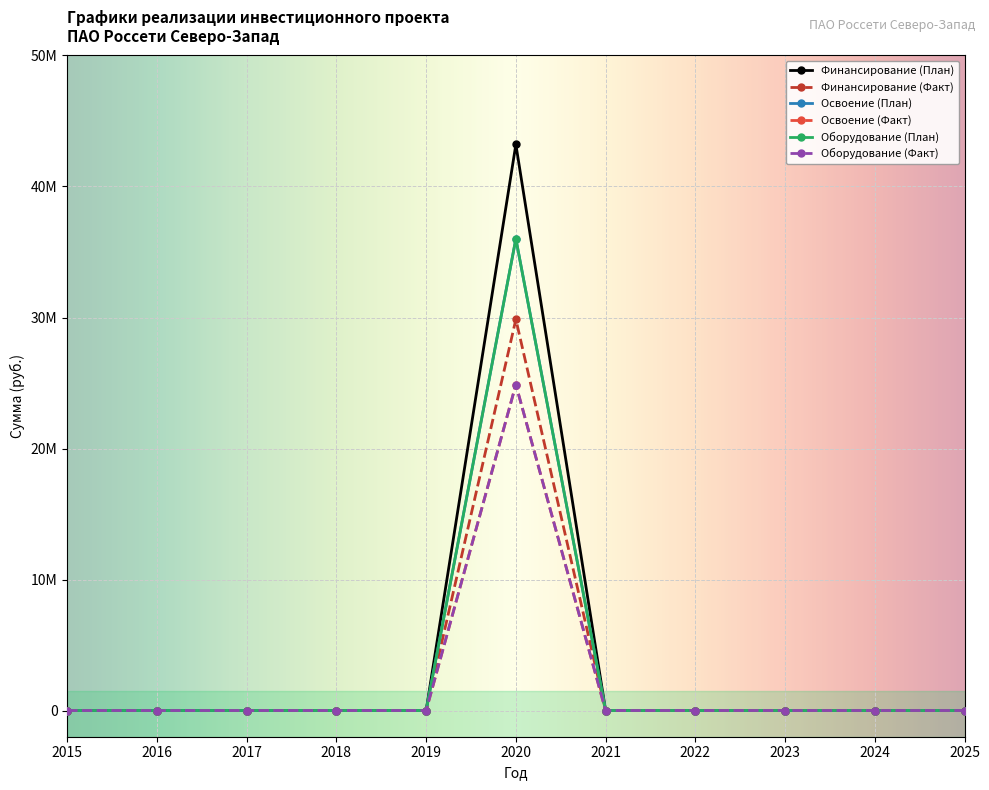

The value of Финансирование (Факт) at 2015 is -20754874. True or false?

False